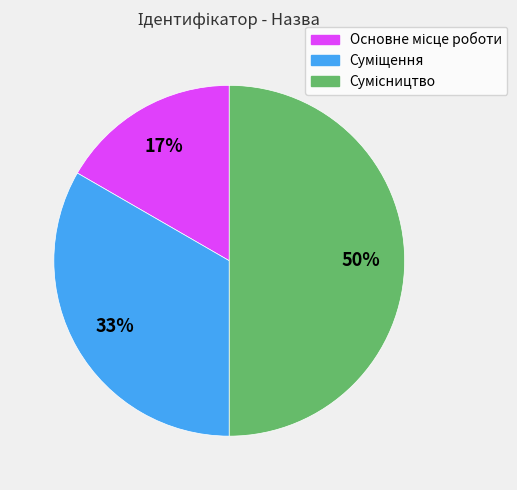

To the nearest percent, what is the difference between the largest and smallest slice percentages?

33%